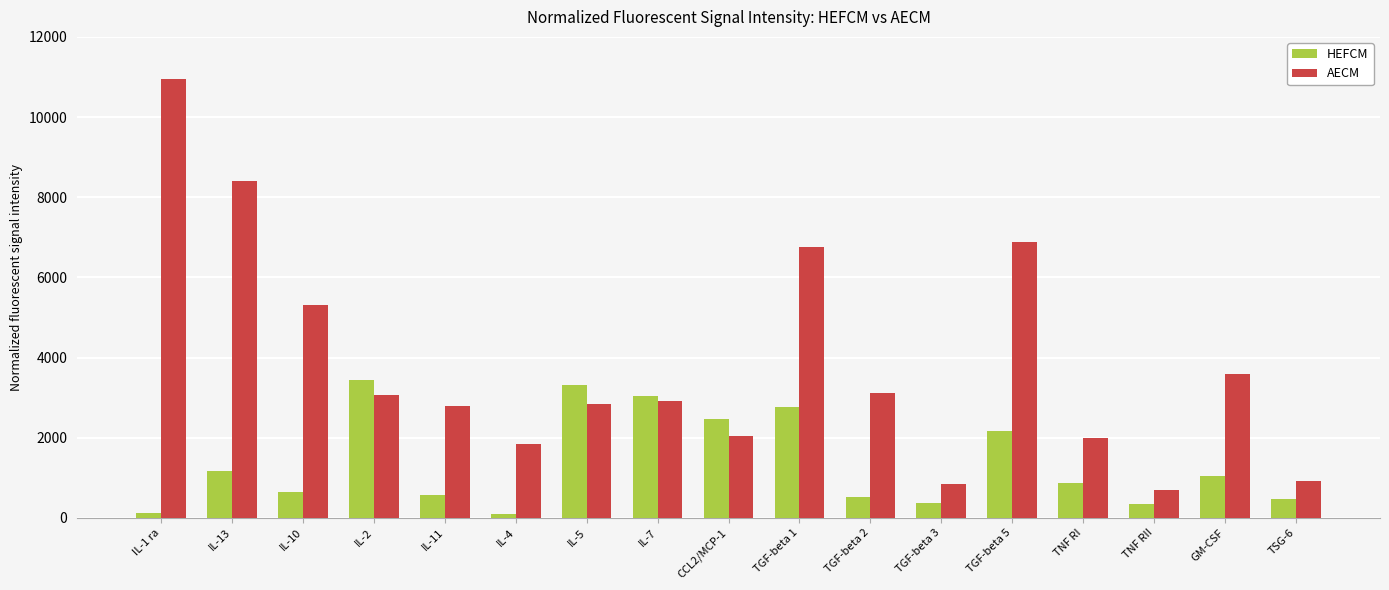

Does the chart contain stacked bars?

No